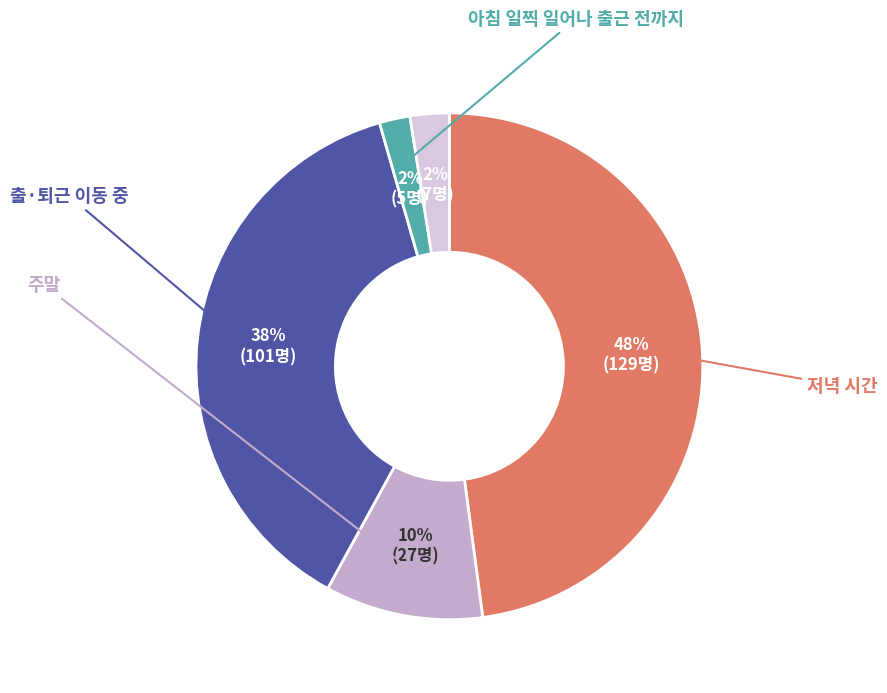

To the nearest percent, what is the average slice percentage?

20%